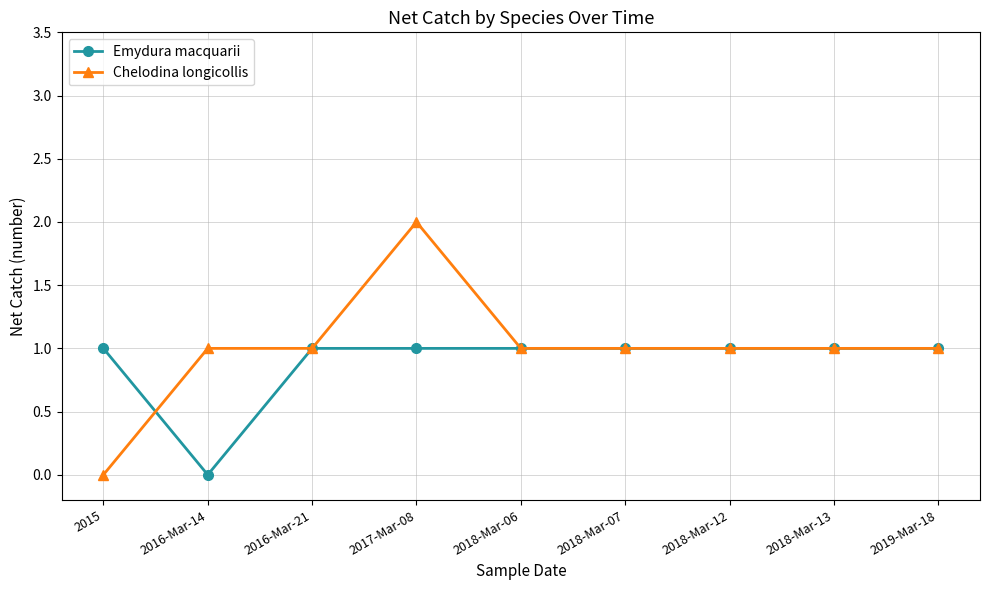

What is the label of the 3rd point from the right?

2018-Mar-12